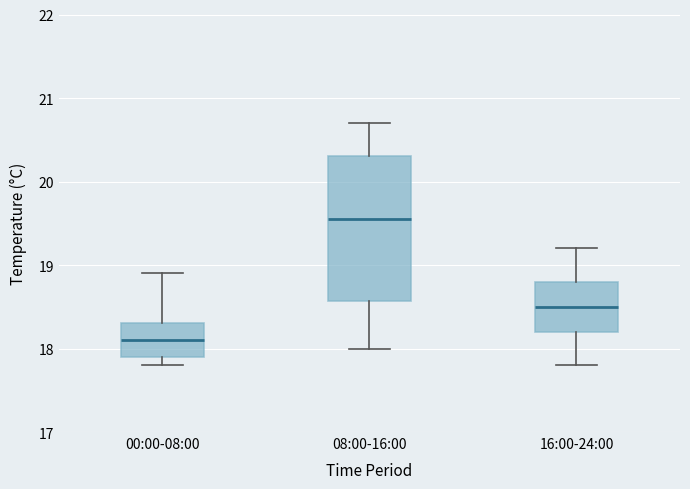

Reading left to right, transcribe this box plot: for each box, give where its median line is, the range the box spans, and where its two whiskers end, as read against the y-axis. The values are not printed on the chart, so give them approximately, as read against the axis.

00:00-08:00: median 18.1, box 17.9 to 18.3, whiskers 17.8 to 18.9
08:00-16:00: median 19.6, box 18.6 to 20.3, whiskers 18.0 to 20.7
16:00-24:00: median 18.5, box 18.2 to 18.8, whiskers 17.8 to 19.2